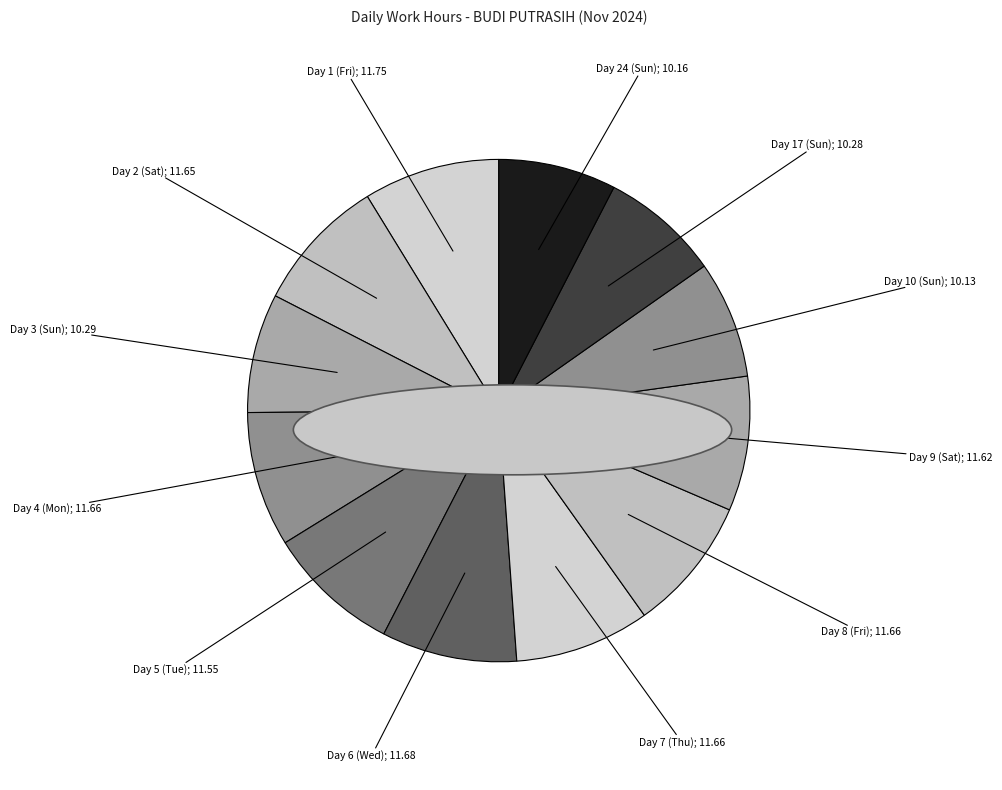

How many segments does this pie chart have?

12